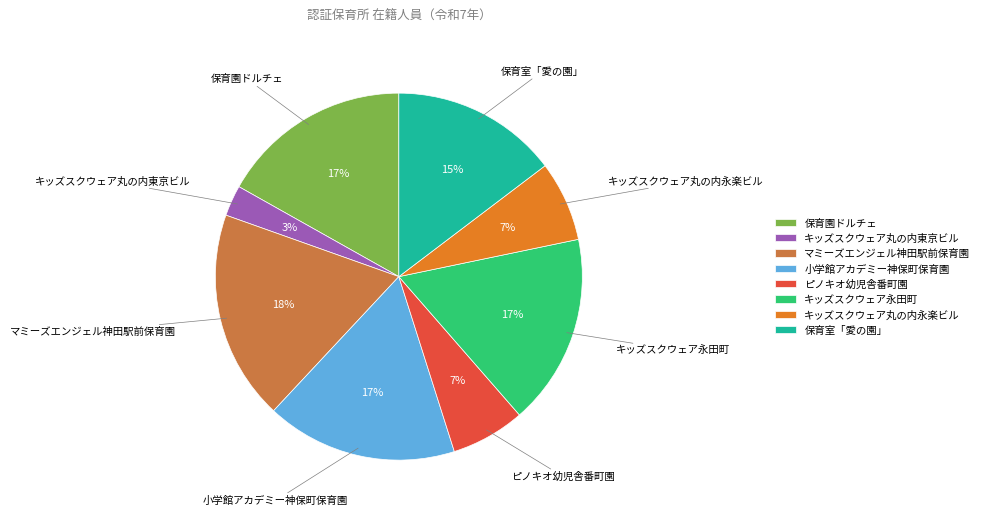

How many slices are in this pie chart?

8